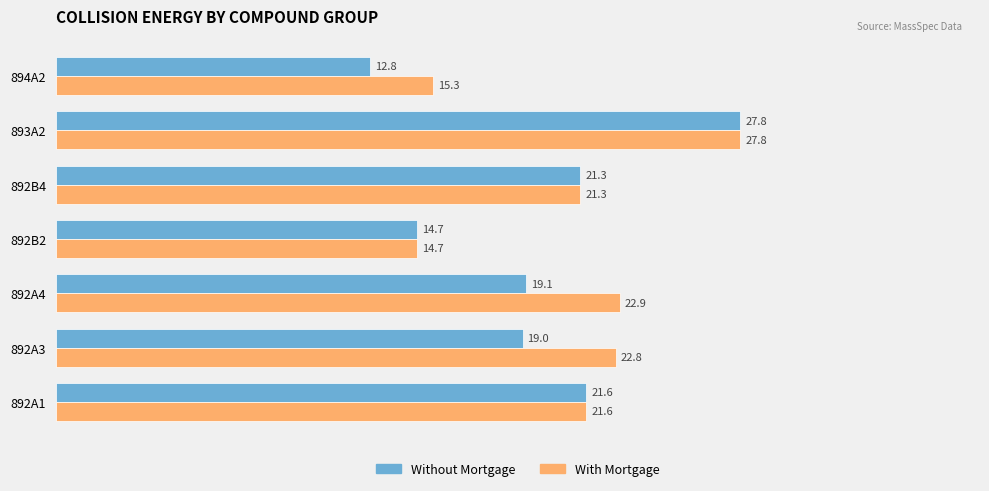

At which label is Without Mortgage closest to 20?

892A4